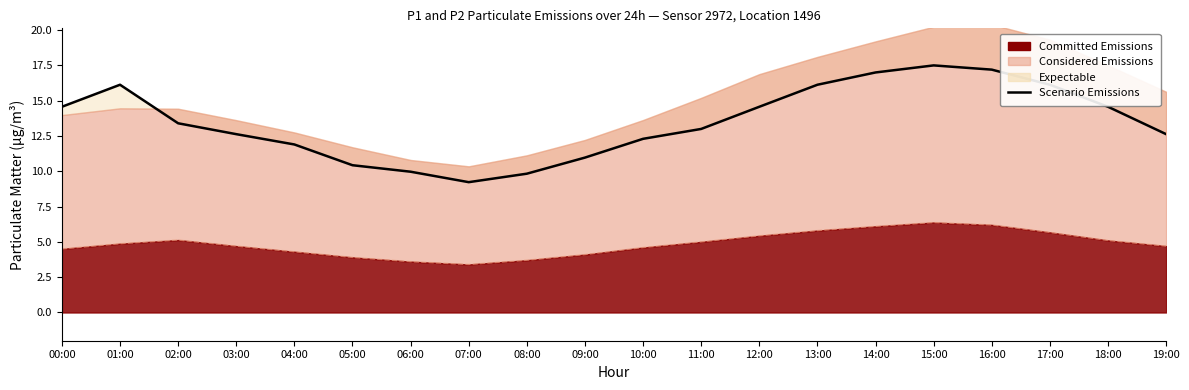

Which has a higher value, 04:00 or 02:00?

02:00